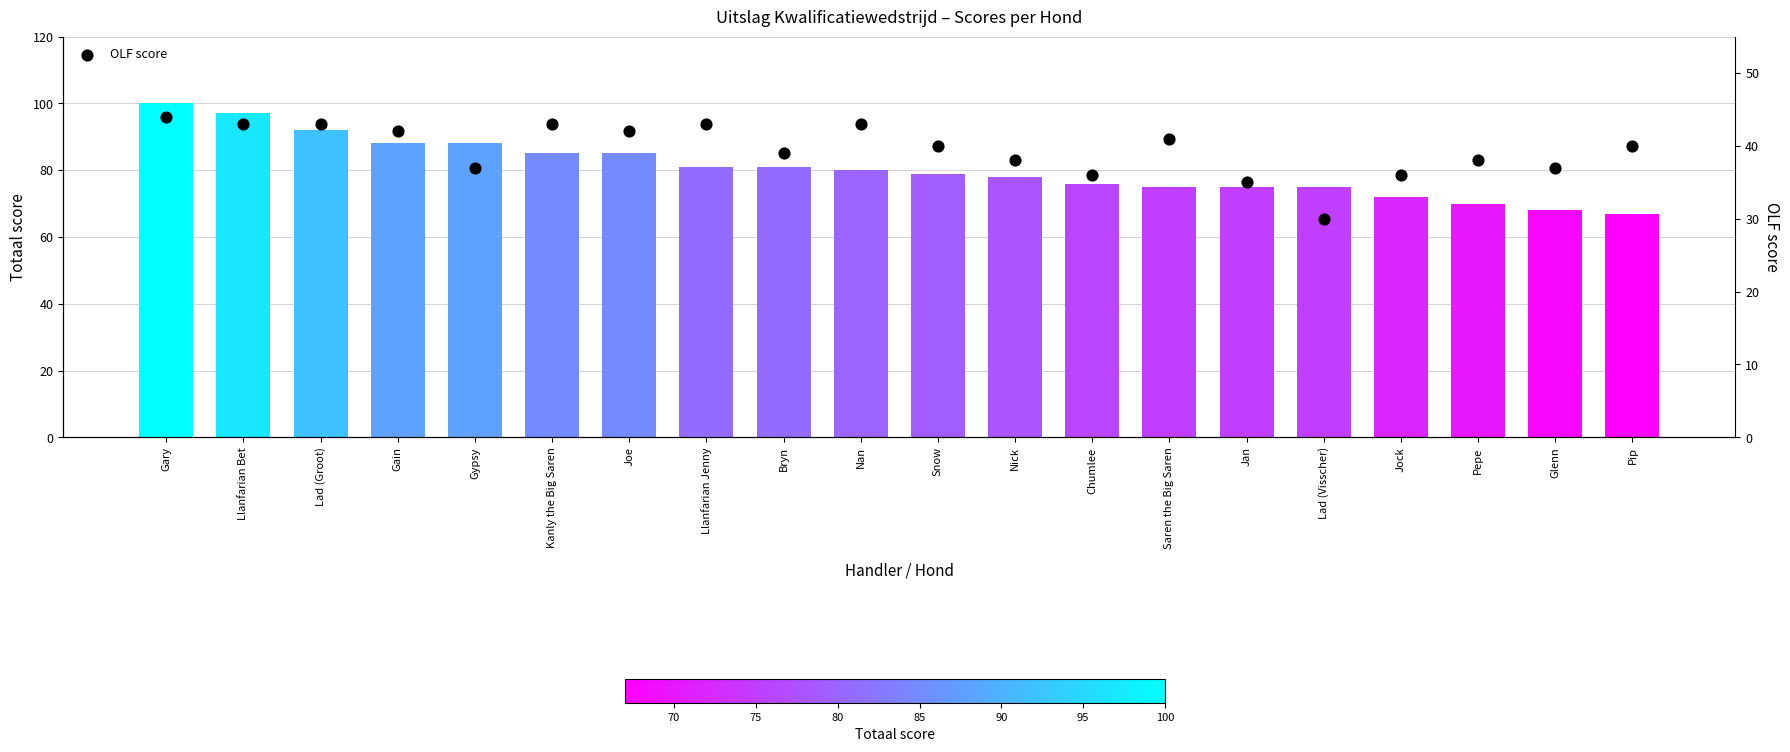

At how many categories does at least one series exceed 48?

20